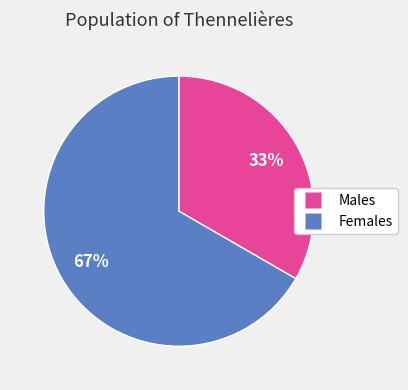

Which slice is the largest?

Females